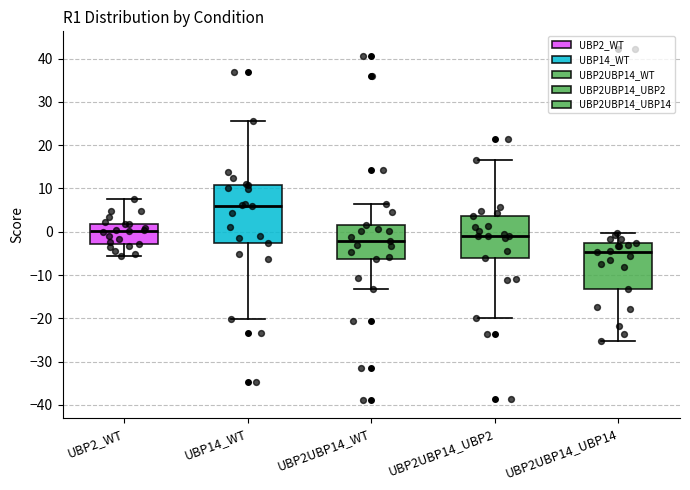

Comparing the boxes themselves (not the whiskers), which one is the tallest?

UBP14_WT